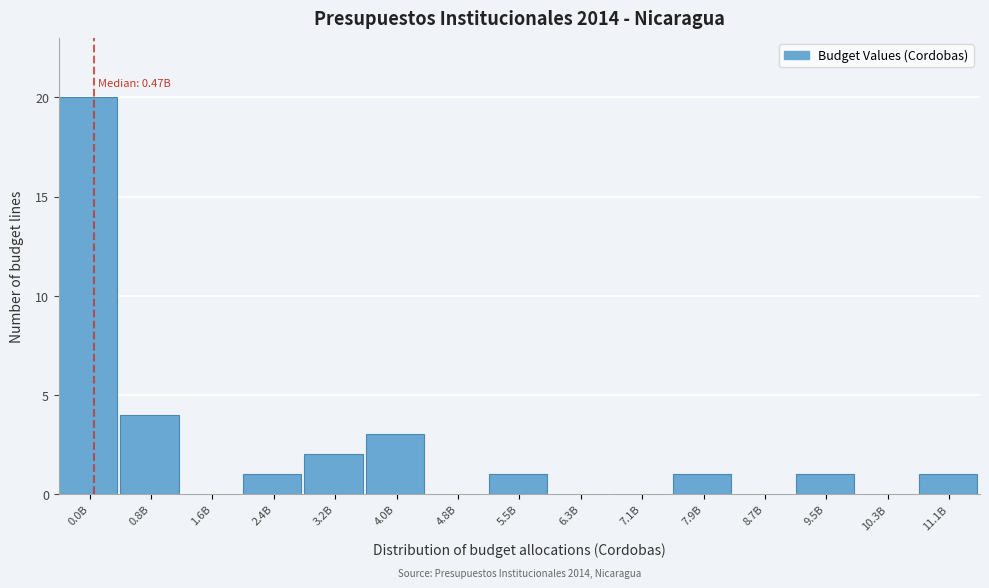

Reading right to left, list all the values displayed in this chart.

11.1B=1	10.3B=0	9.5B=1	8.7B=0	7.9B=1	7.1B=0	6.3B=0	5.5B=1	4.8B=0	4.0B=3	3.2B=2	2.4B=1	1.6B=0	0.8B=4	0.0B=20